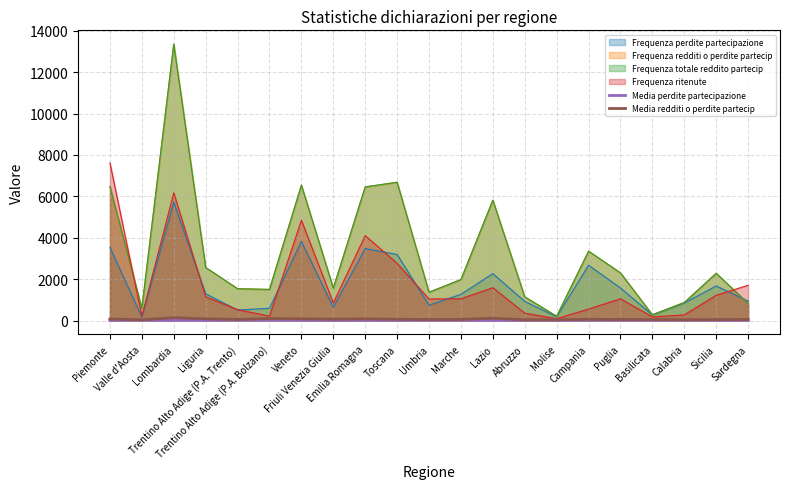

What are all the series names shown in the legend?

Frequenza perdite partecipazione, Frequenza redditi o perdite partecip, Frequenza totale reddito partecip, Frequenza ritenute, Media perdite partecipazione, Media redditi o perdite partecip